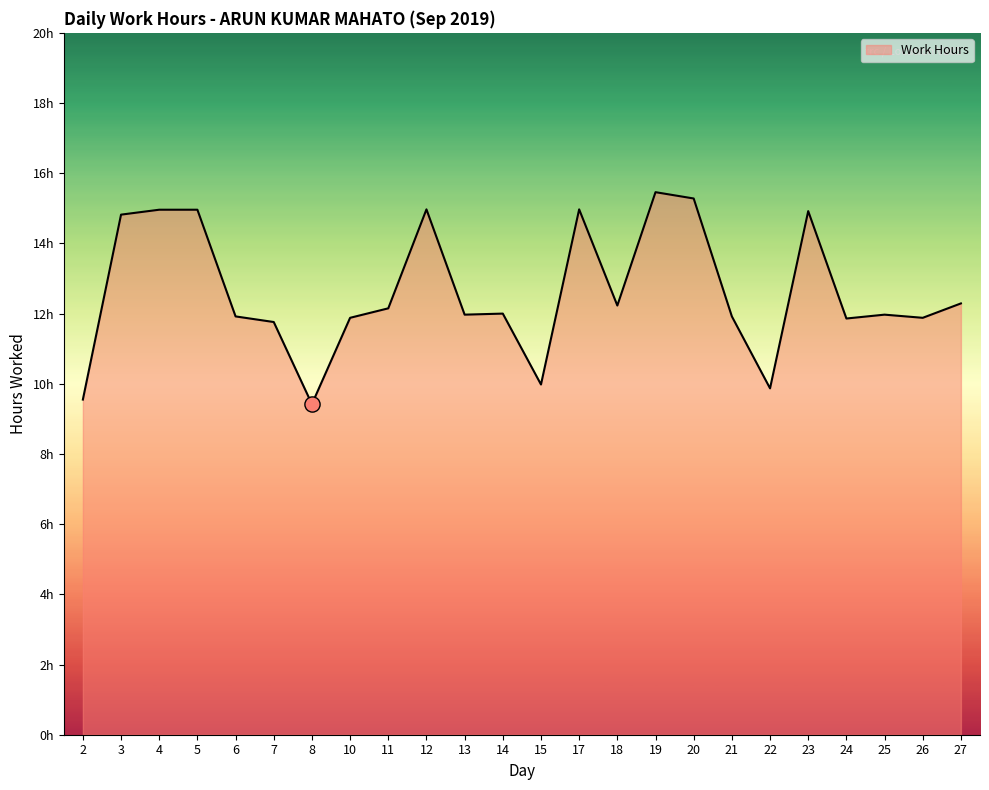

Does the chart have visible grid lines?

No